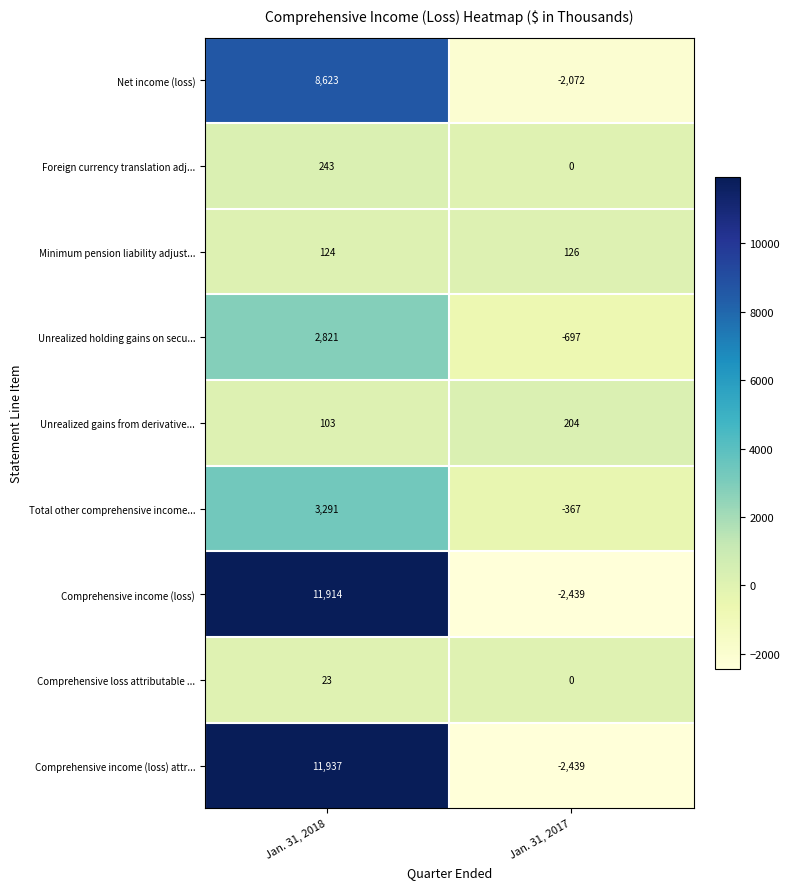

The value of Comprehensive income (loss) attr... at Jan. 31, 2018 is 11937. True or false?

True